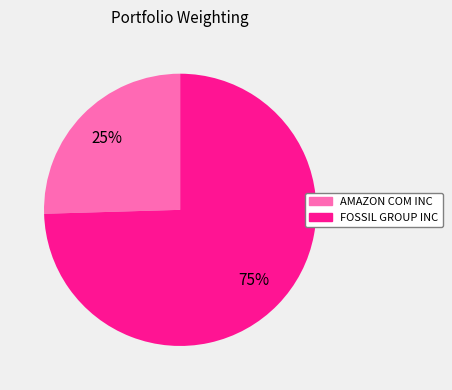

To the nearest percent, what is the average slice percentage?

50%